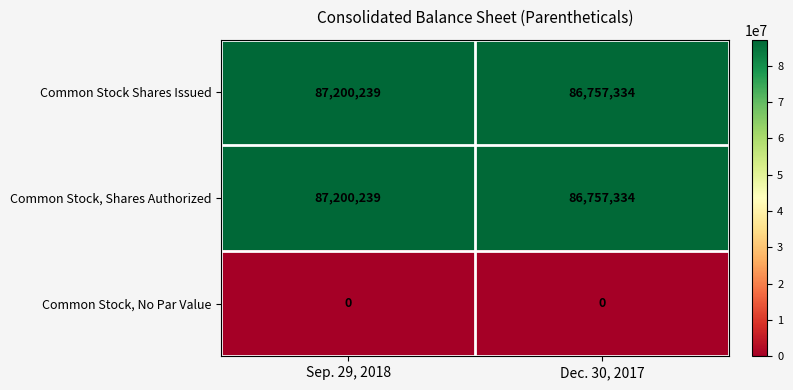

At which category is the sum across all series the highest?

Sep. 29, 2018